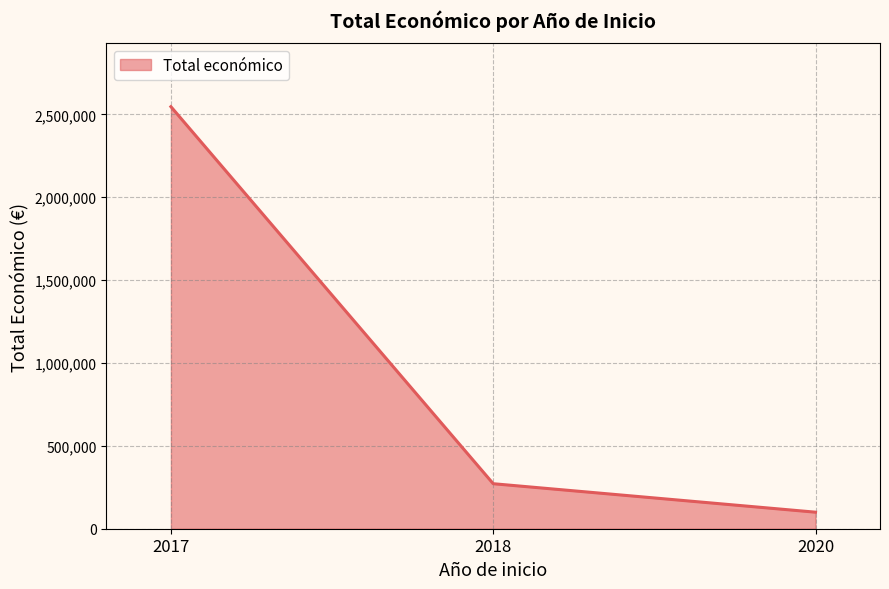

Read the value at 2018, to the nearest 100.

271600